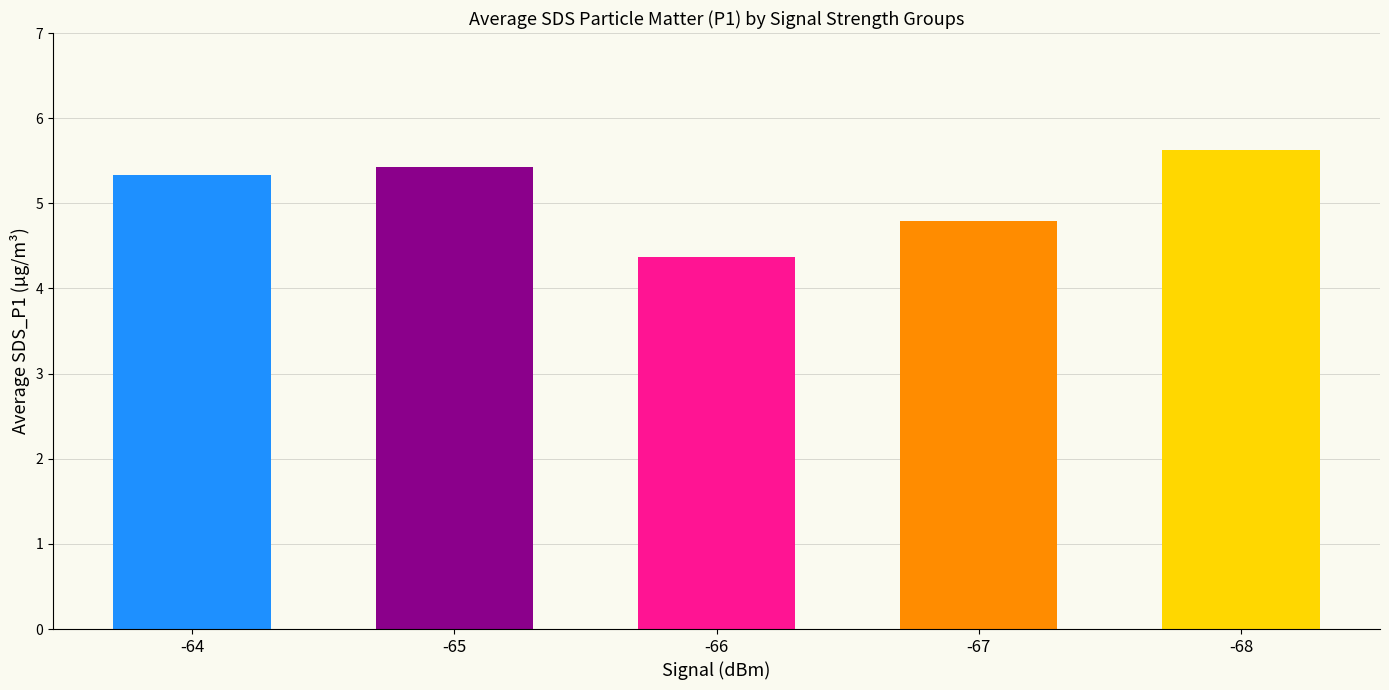

Are the bars grouped side by side (vs. stacked)?

No